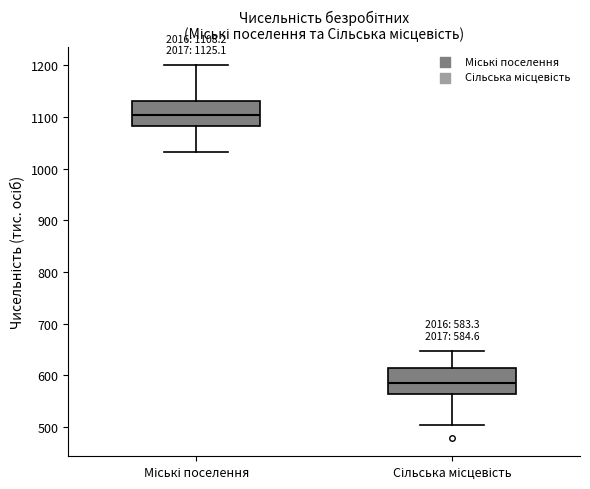

Which box has the lowest median line?

Сільська місцевість